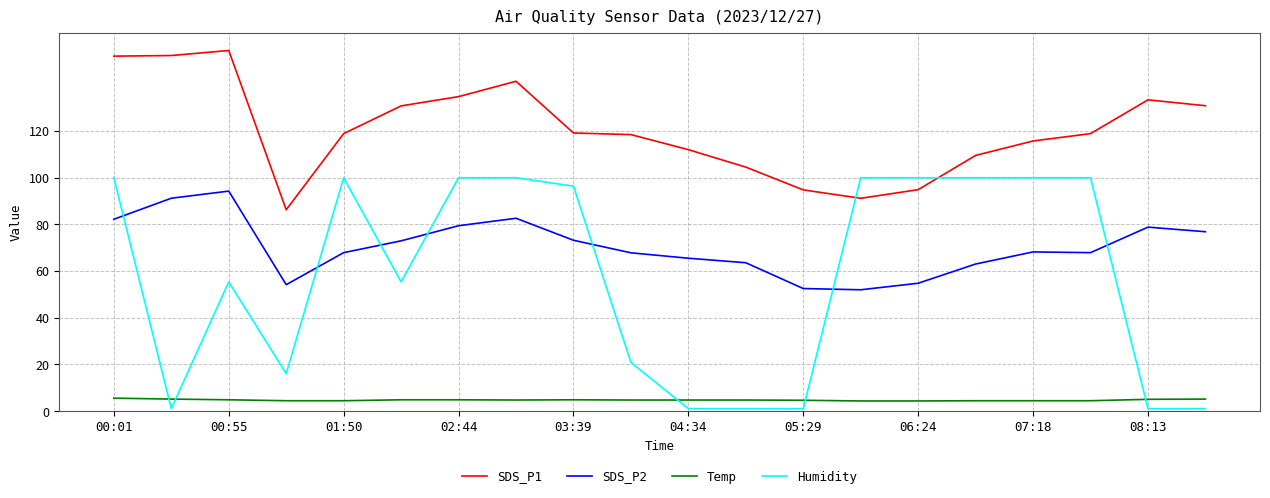

What is the highest value of the SDS_P2 series?

94.2